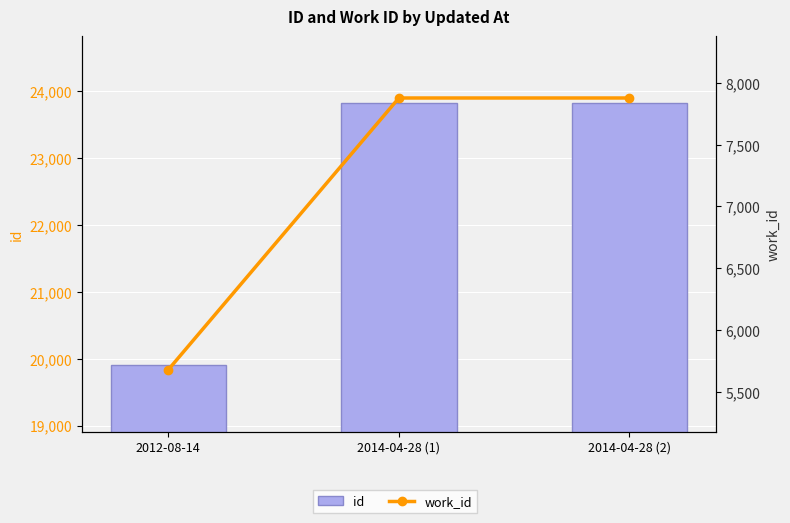

What is the average value of the id series?

22515